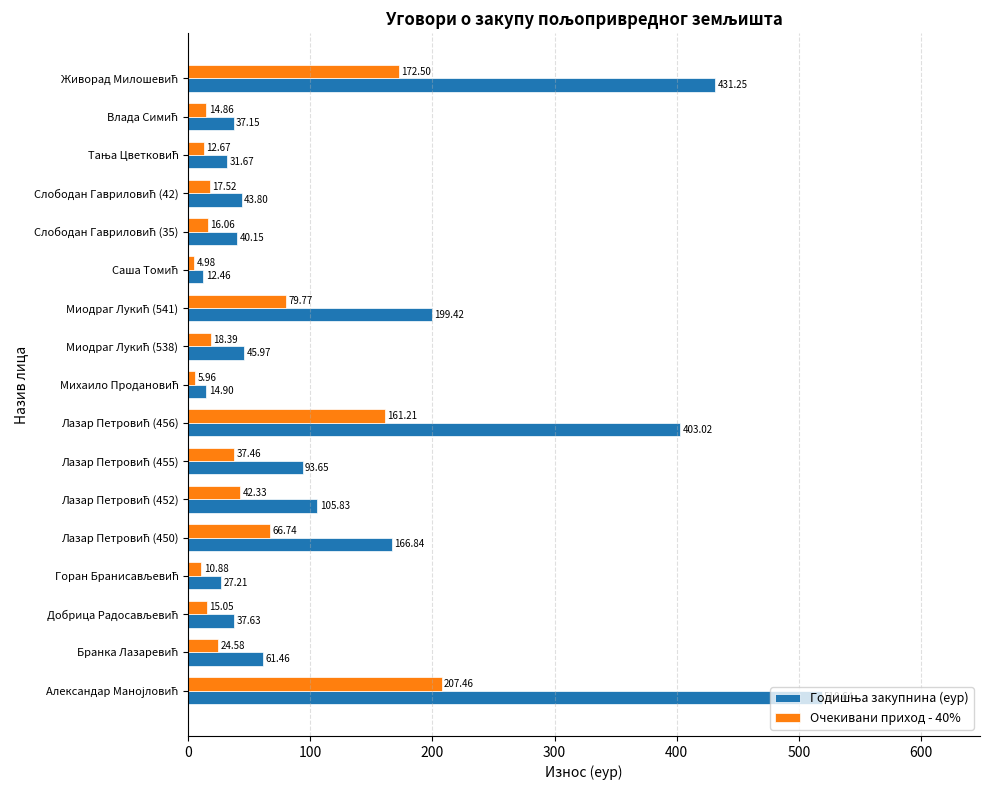

What is the difference between the maximum and minimum values in the Очекивани приход - 40% series?

202.5